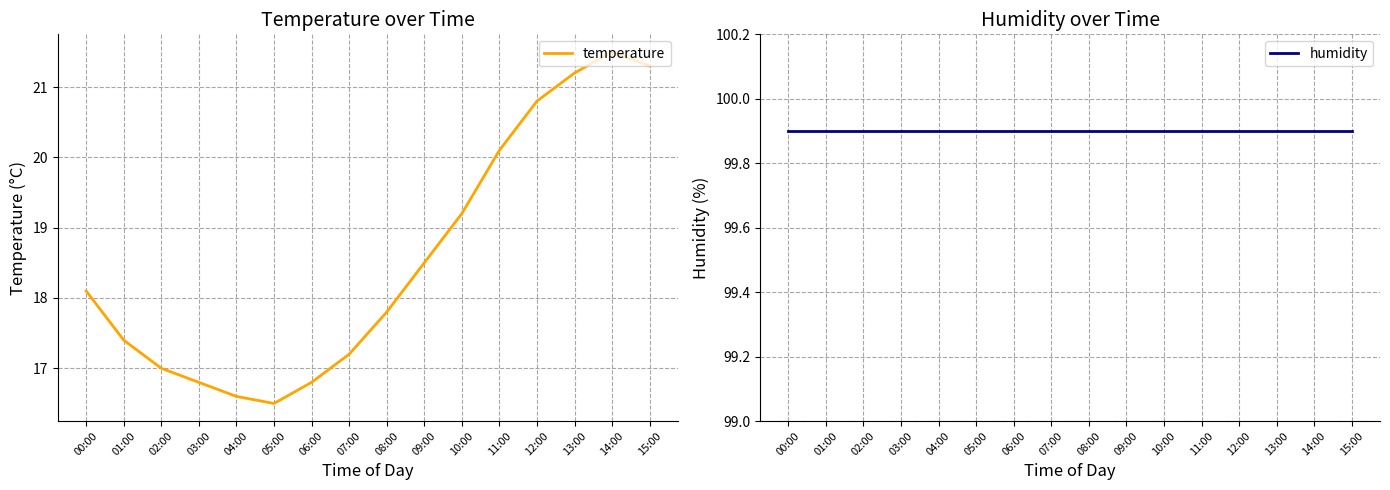

Which has a higher value, 13:00 or 15:00?

15:00